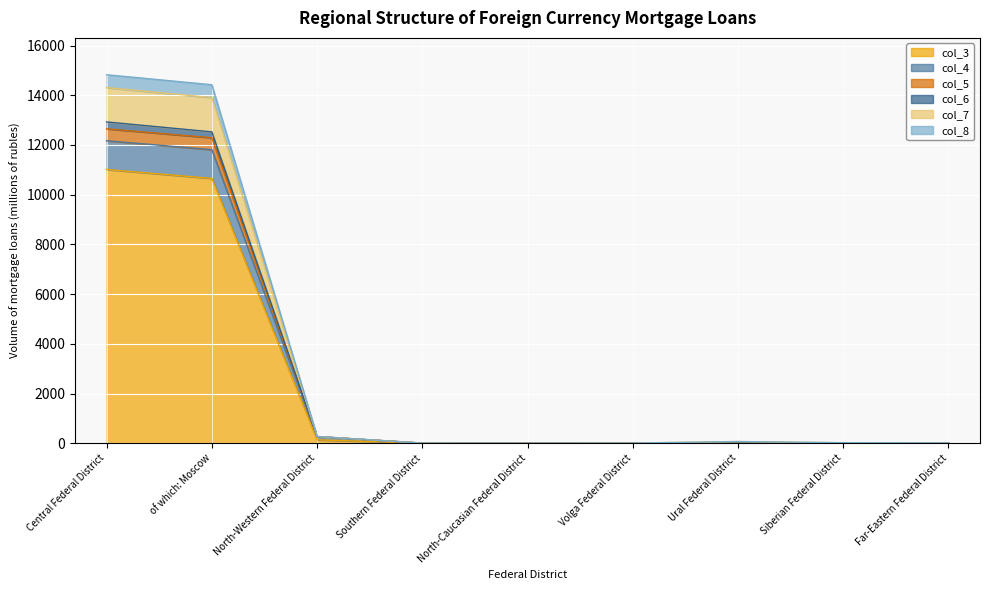

At Far-Eastern Federal District, list the series in order from largest to smallest.

col_4, col_5, col_6, col_7, col_8, col_3